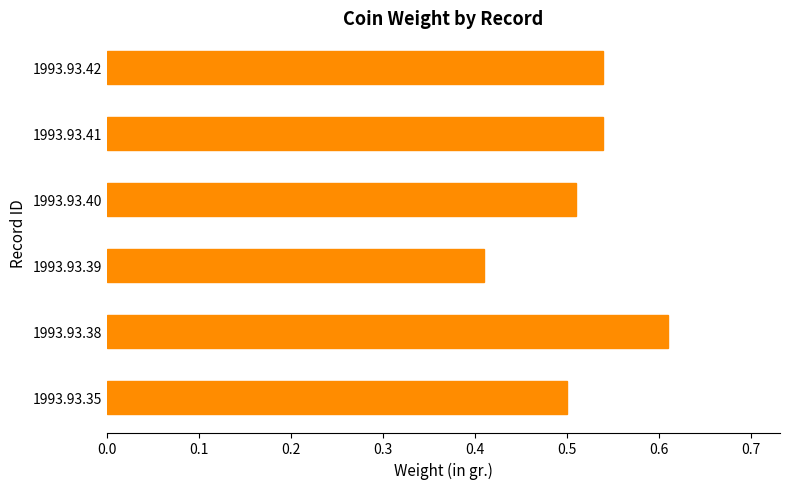

What is the change in value from 1993.93.39 to 1993.93.41?

+0.1